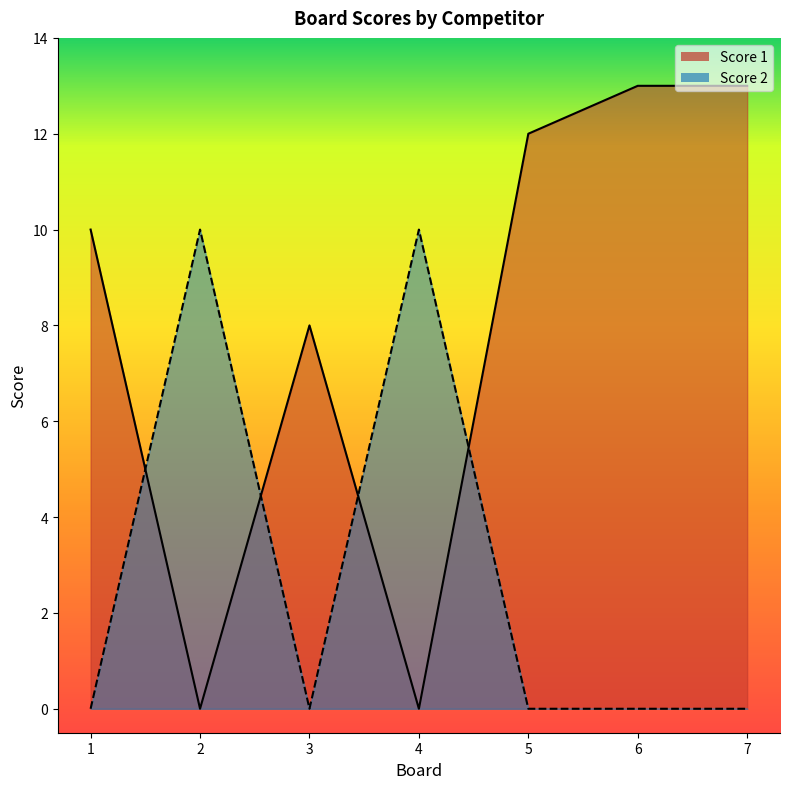

Rank the series by their maximum value, from highest to lowest.

Score 1, Score 2